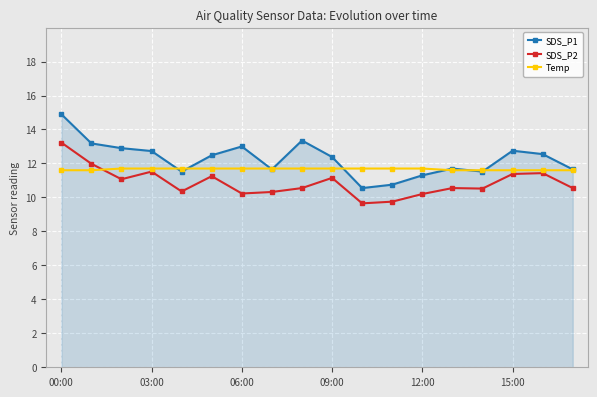

True or false: SDS_P1 has more than 2 points higher than both neighbors.

True